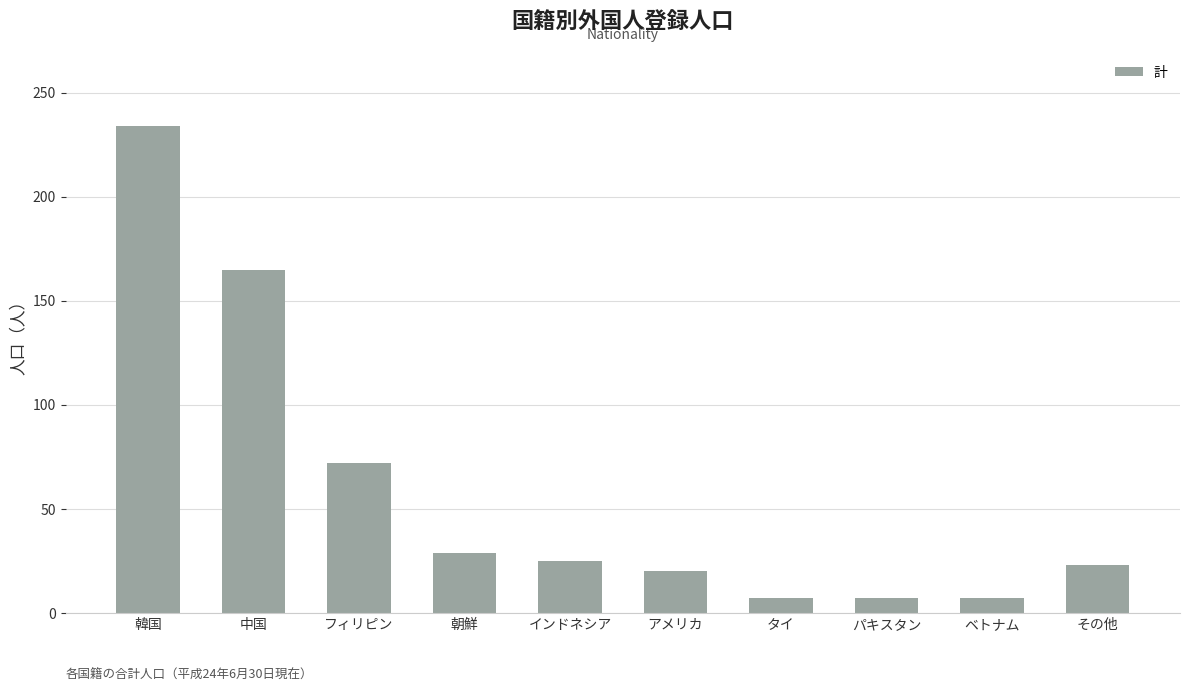

What is the smallest value displayed?

7